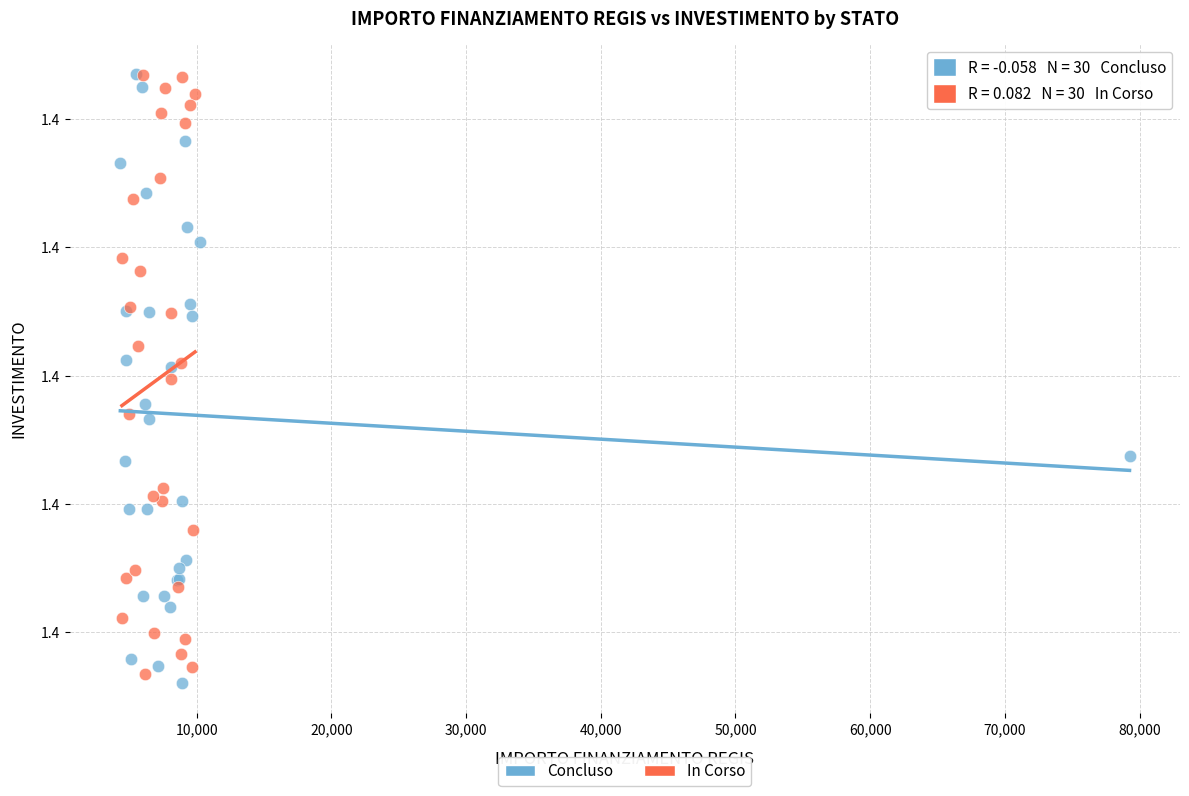

Which series reaches the minimum Y coordinate?

Concluso